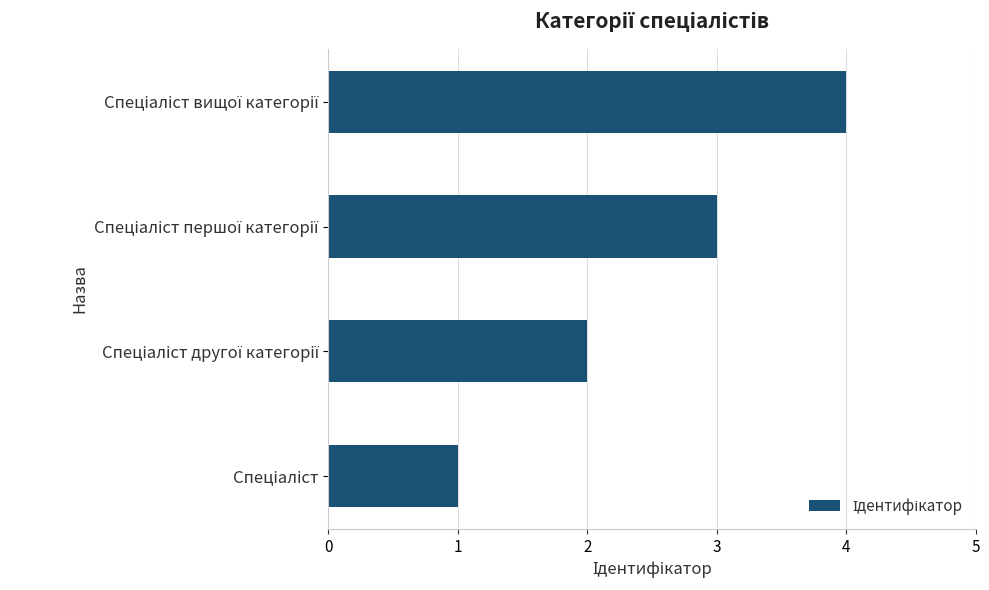

Does the chart contain stacked bars?

No